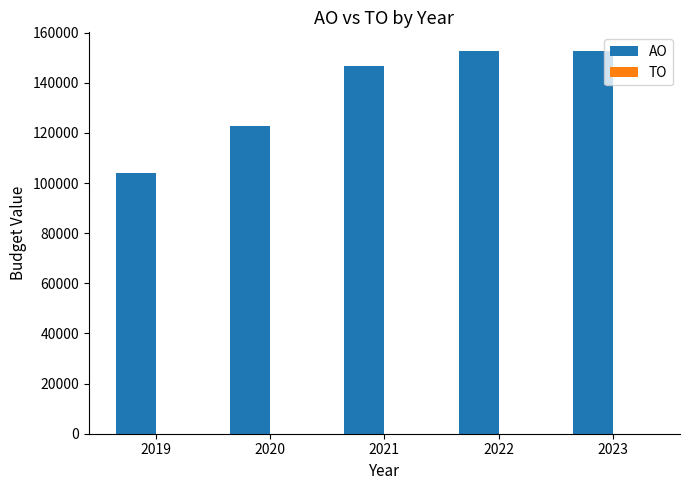

Is it true that the value at 2023 is 219376?

False